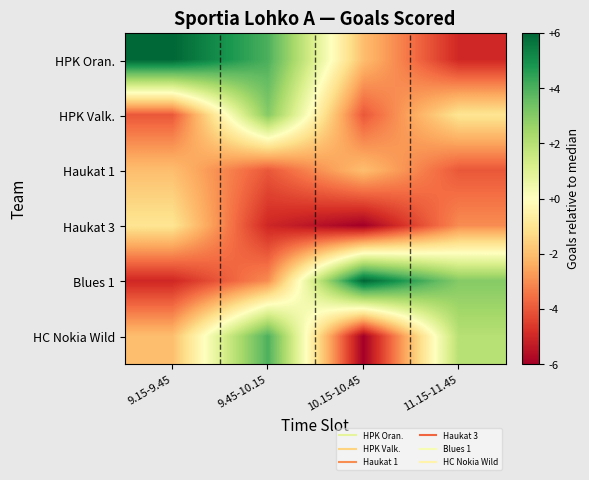

At which category is the sum across all series the highest?

9.45-10.15